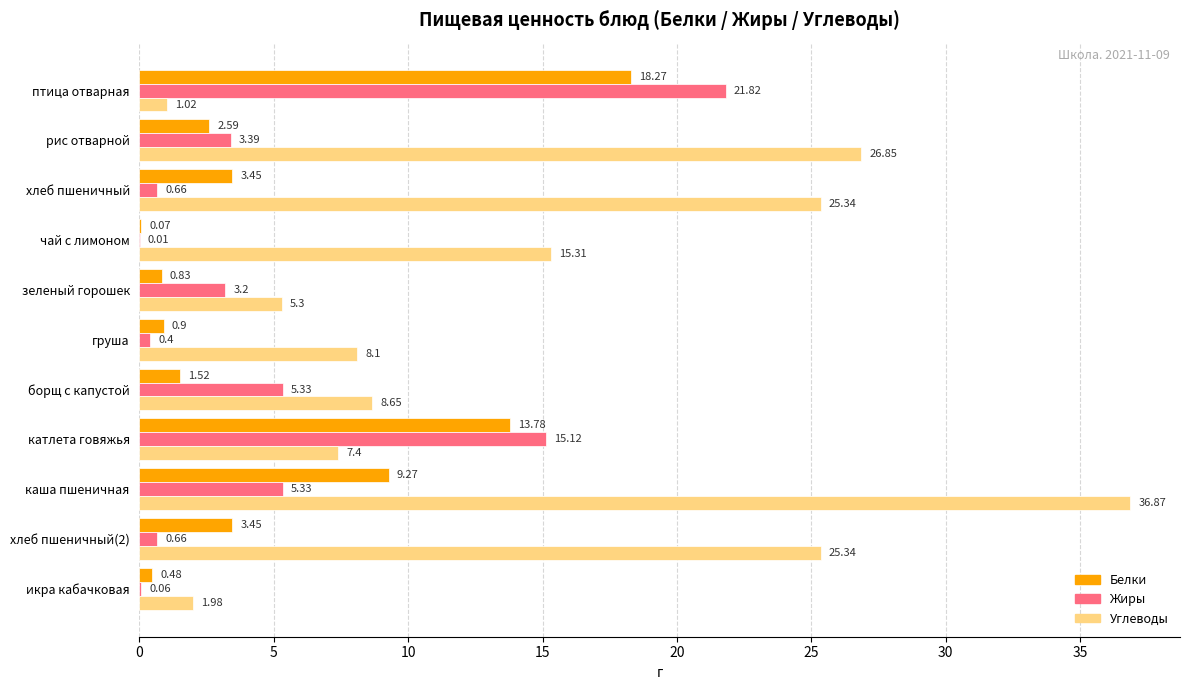

Which series changed the most between хлеб пшеничный and катлета говяжья?

Углеводы